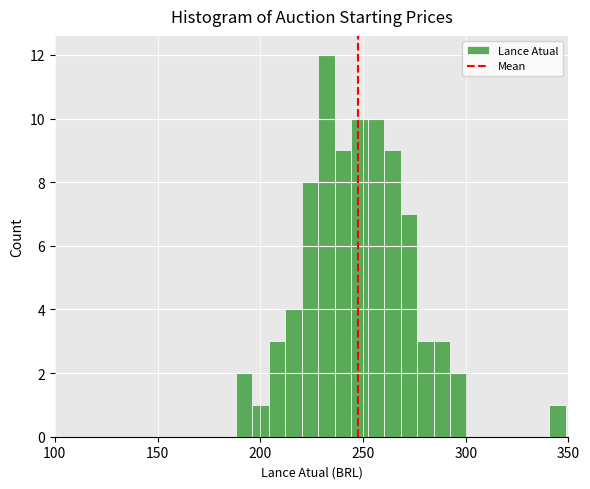

Read against the x-axis, roughly where is the centre of the tallest bar?

230